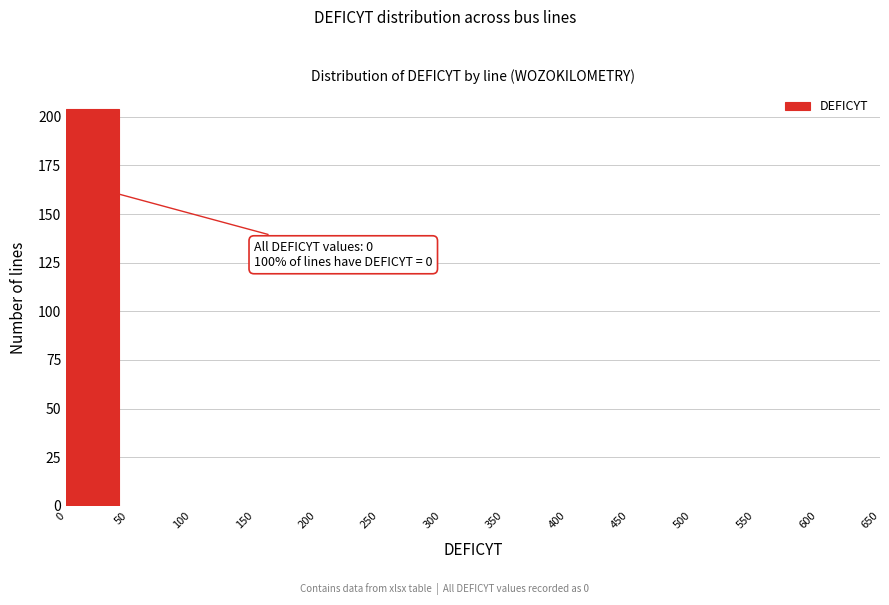

Over which range of the x-axis is the bar tallest?

0 to 50